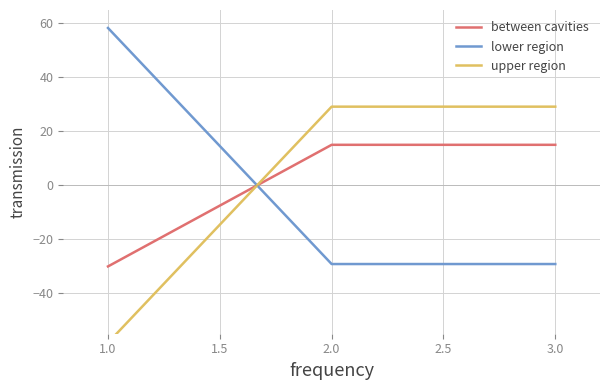

Is it true that lower region equals -29.2 at 3.0?

True